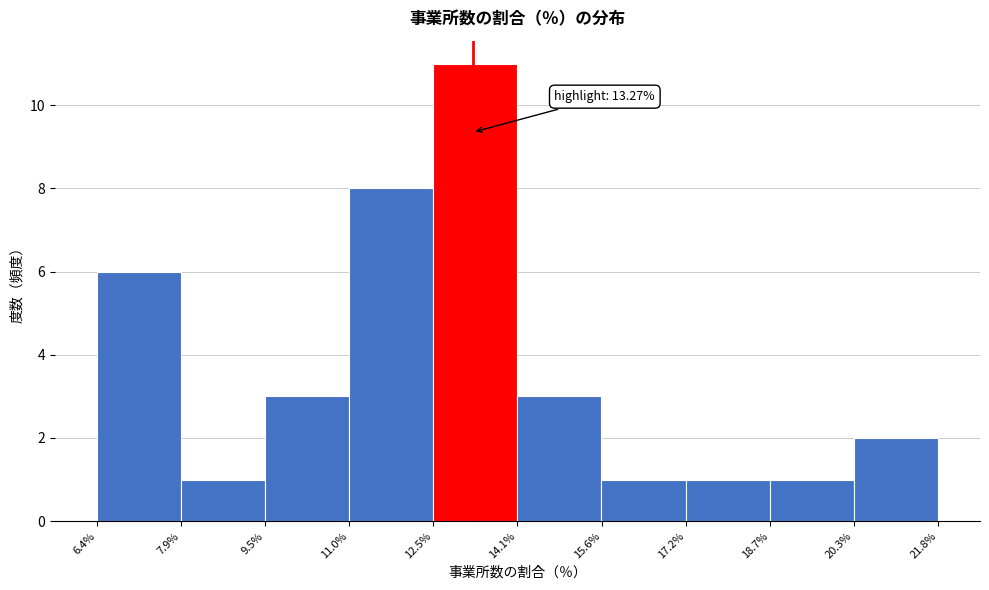

Which range on the x-axis has the tallest bar?

12.5% to 14.1%